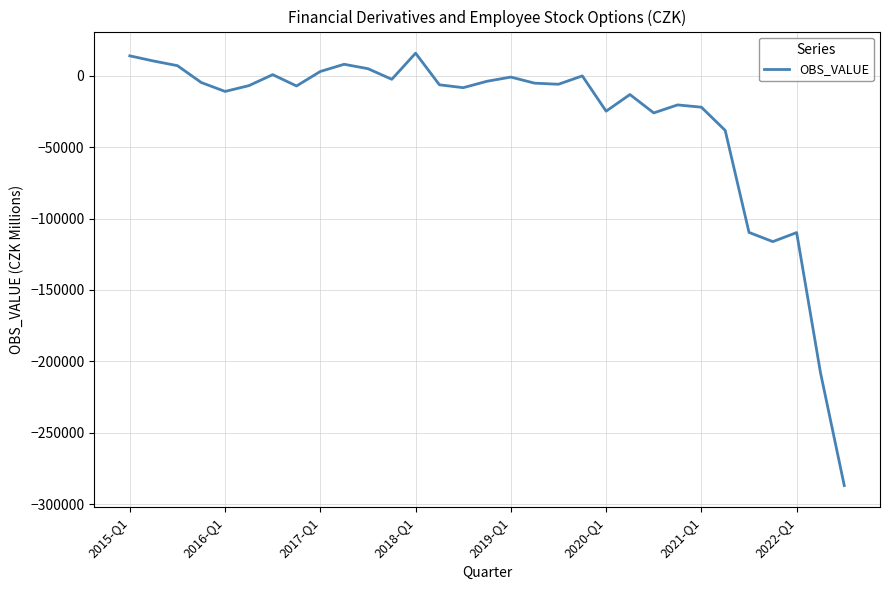

What is the minimum value shown in the chart?

-287059